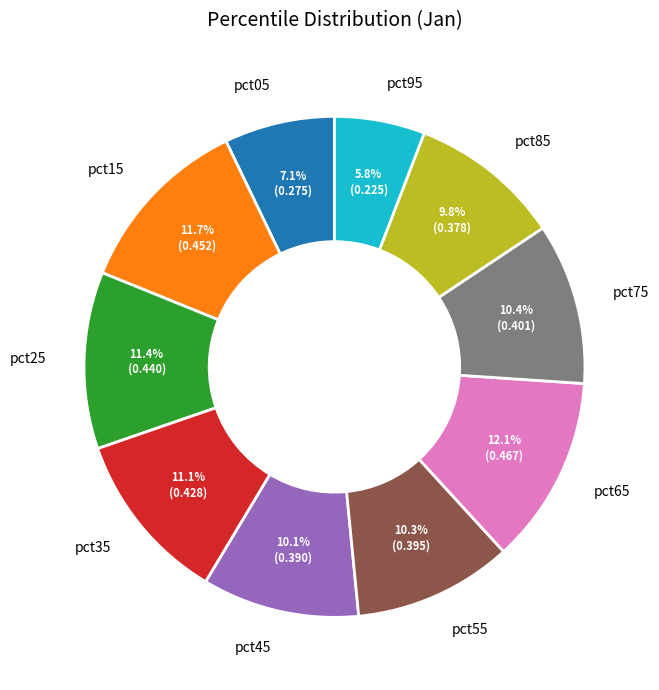

To the nearest percent, what is the difference between the pct35 and pct45 slice percentages?

1%